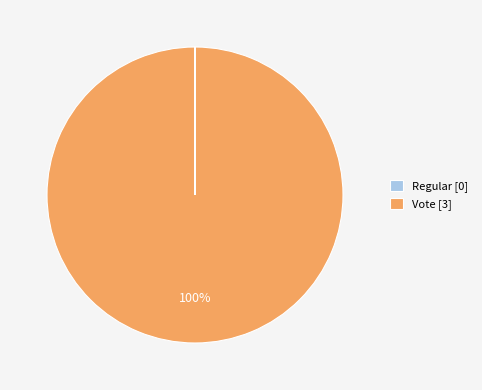

Is it true that Vote [3] is 86% of the pie?

False